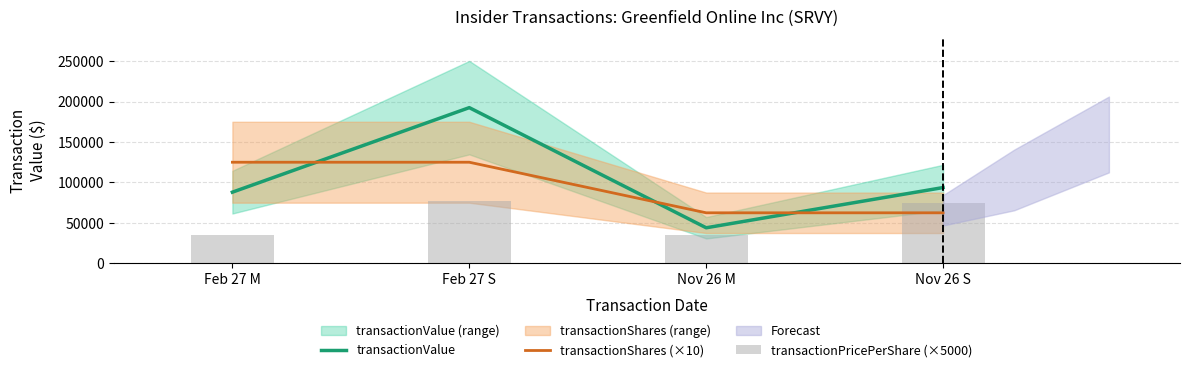

What is the spread (max minus min) of values at Nov 26 M?

27300.0